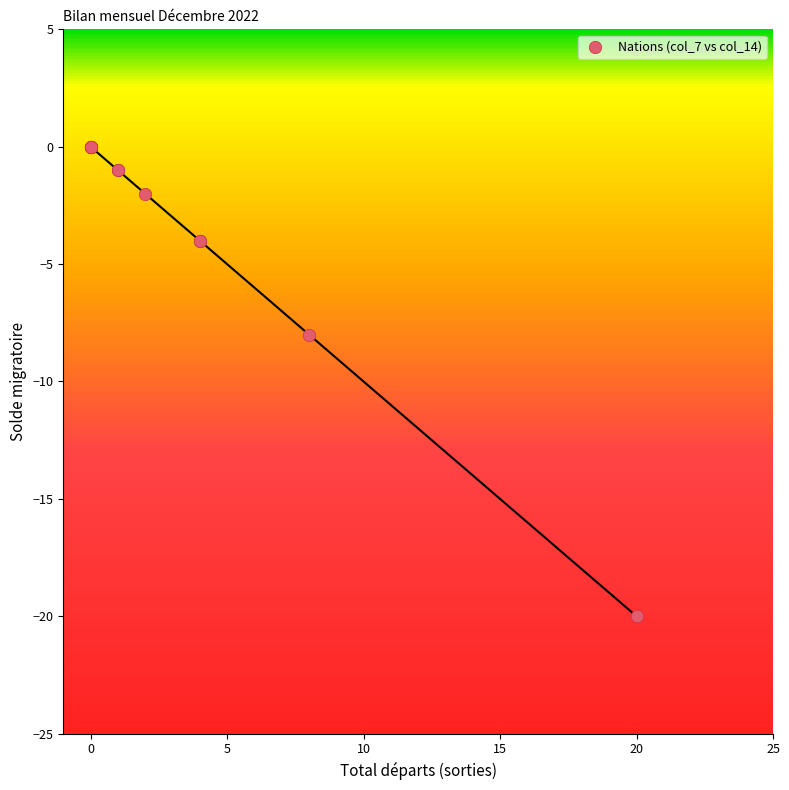

What Y value in the scatter plot is closest to -10?

-8